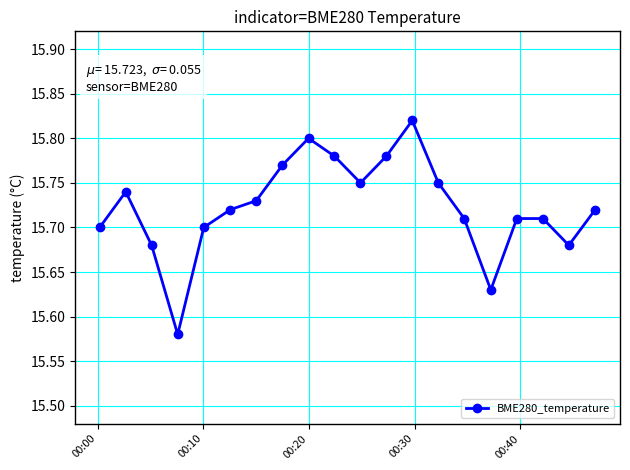

How many categories are shown in the chart?

20